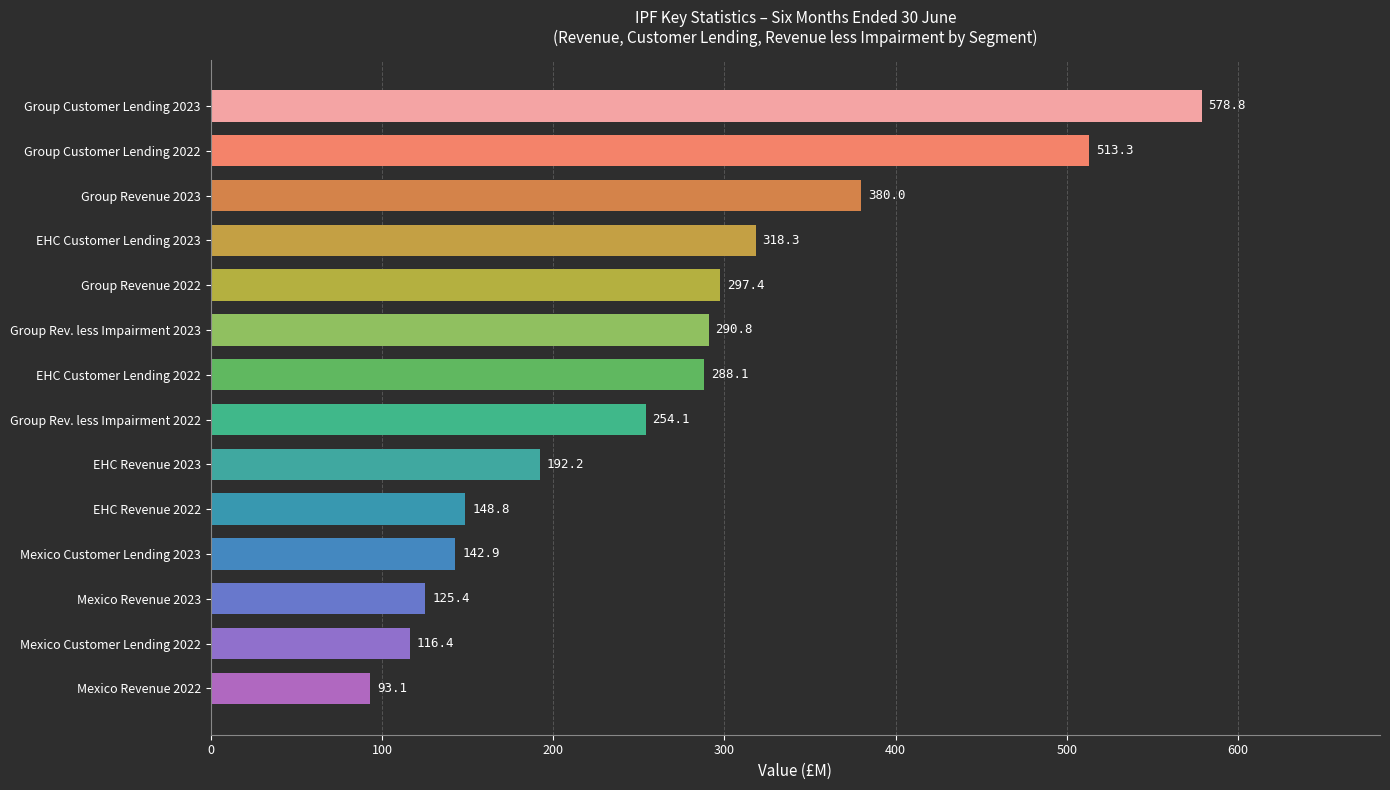

What position from the top is Group Customer Lending 2022?

2